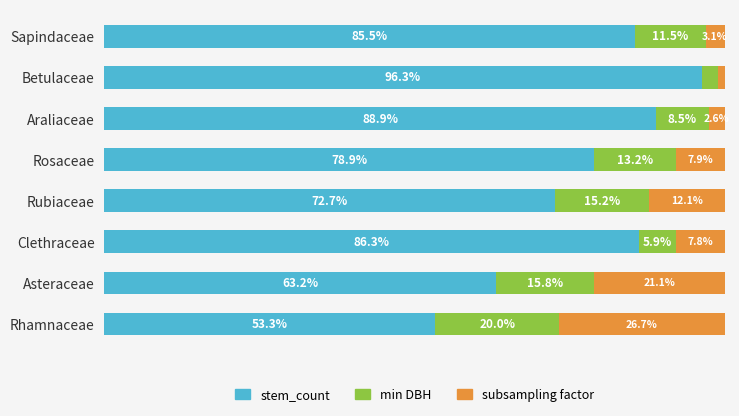

Which category has the lowest value in the stem_count series?

Rhamnaceae